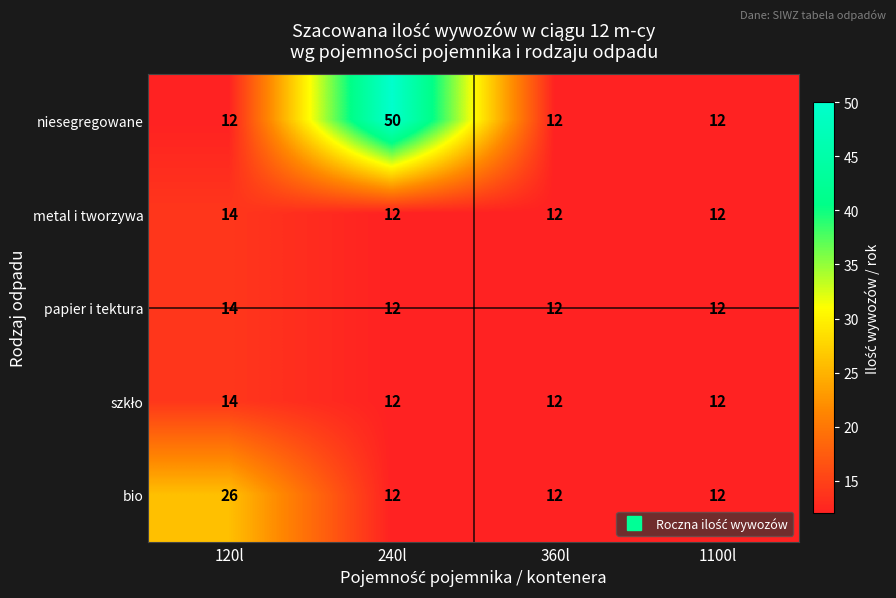

At which label does niesegregowane reach its peak?

240l